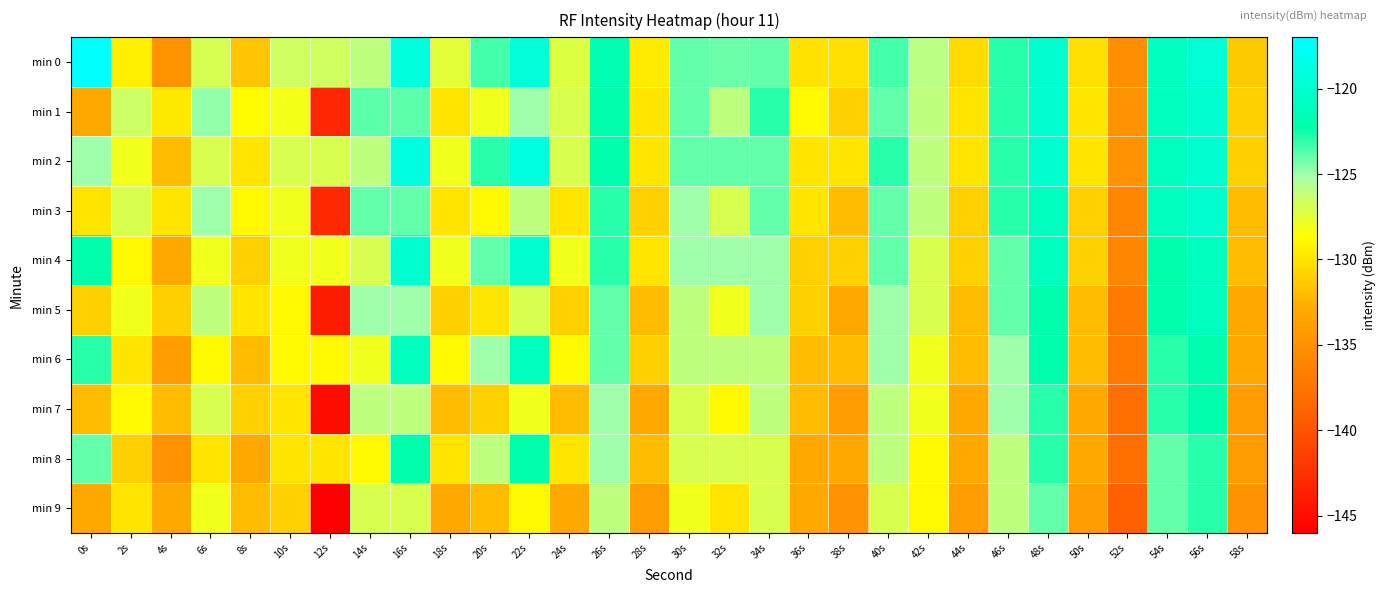

At which category is the sum across all series the highest?

56s